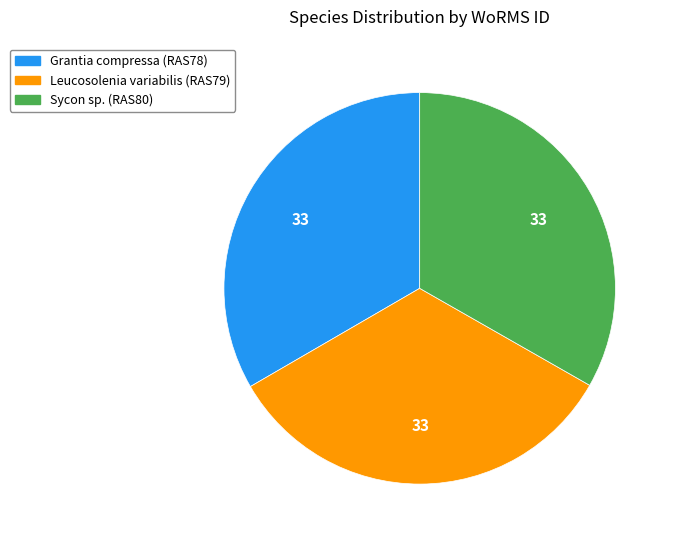

Is it true that Leucosolenia variabilis (RAS79) is 21% of the pie?

False